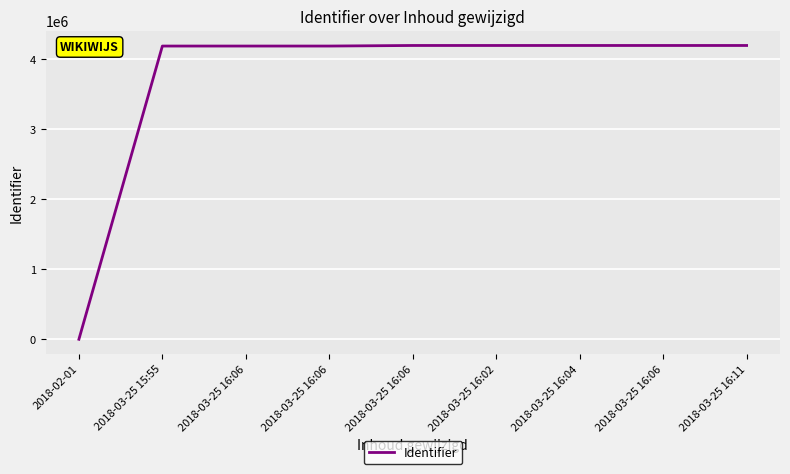

What is the change in value from 2018-03-25 16:06 to 2018-03-25 16:11?

+8076